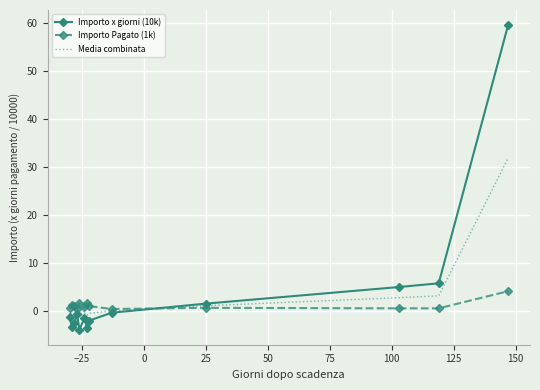

What is the maximum value for Media combinata?

31.8